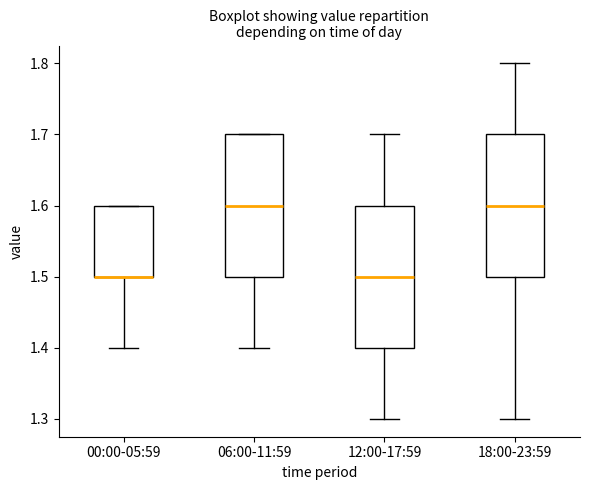

Reading left to right, transcribe this box plot: for each box, give where its median line is, the range the box spans, and where its two whiskers end, as read against the y-axis. The values are not printed on the chart, so give them approximately, as read against the axis.

00:00-05:59: median 1.5 (drawn on the box's lower edge), box 1.5 to 1.6, whiskers 1.4 to 1.6
06:00-11:59: median 1.6, box 1.5 to 1.7, whiskers 1.4 to 1.7
12:00-17:59: median 1.5, box 1.4 to 1.6, whiskers 1.3 to 1.7
18:00-23:59: median 1.6, box 1.5 to 1.7, whiskers 1.3 to 1.8